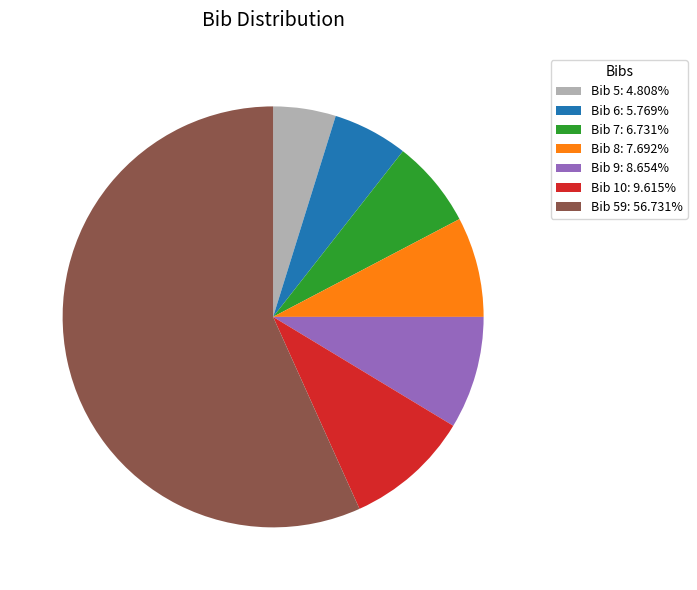

Approximately how many times larger is the value at Bib 9: 8.654% compared to Bib 5: 4.808%?

1.8